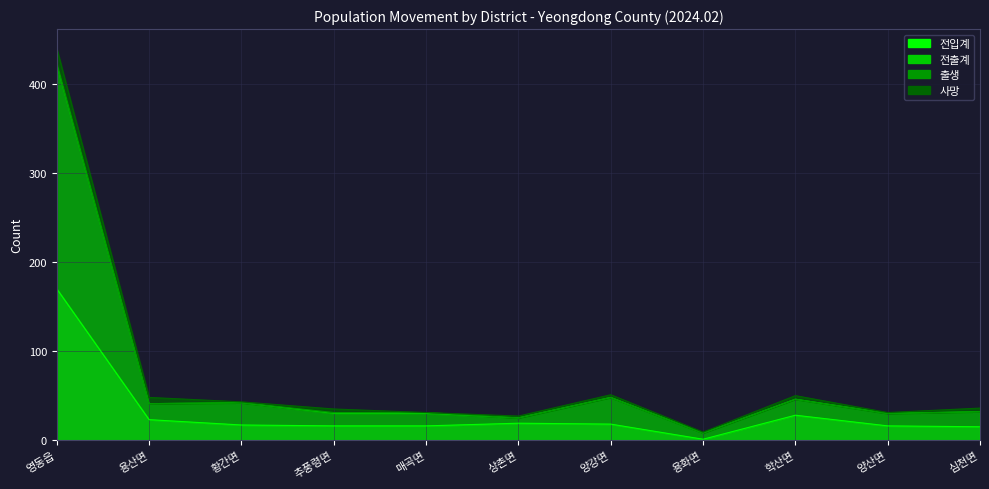

How many lines are shown in the chart?

4